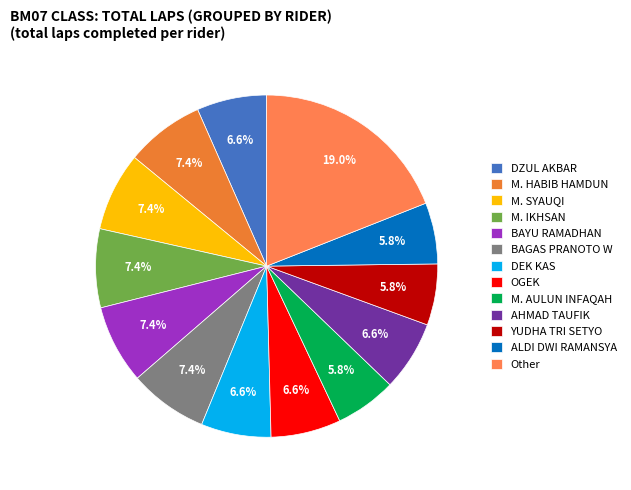

True or false: DEK KAS accounts for 7% of the total.

True